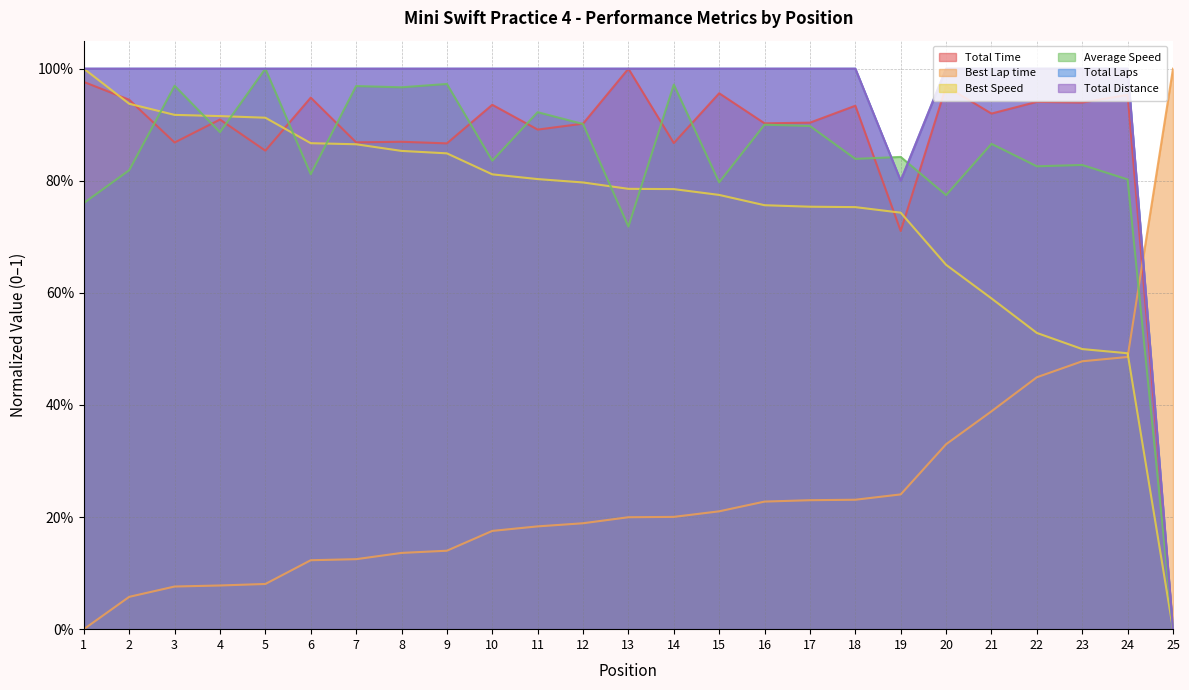

What is the sum of the Total Time values at 9 and 1?

1.8